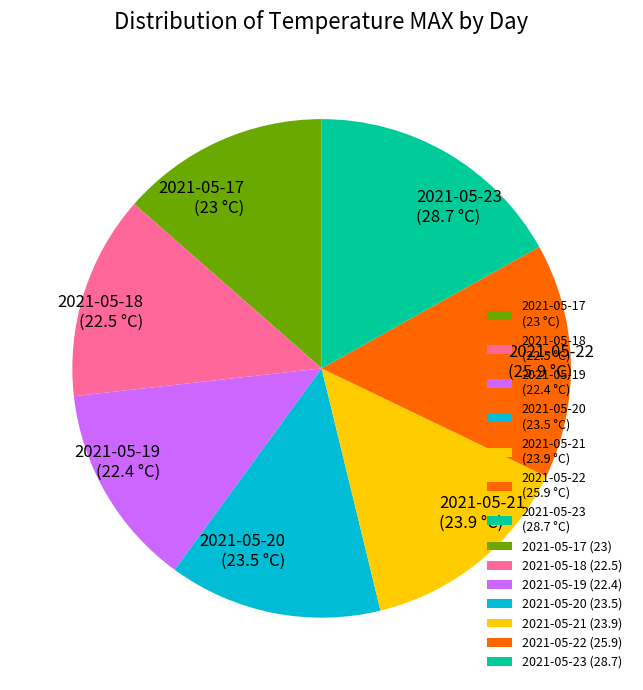

How many slices are in this pie chart?

7